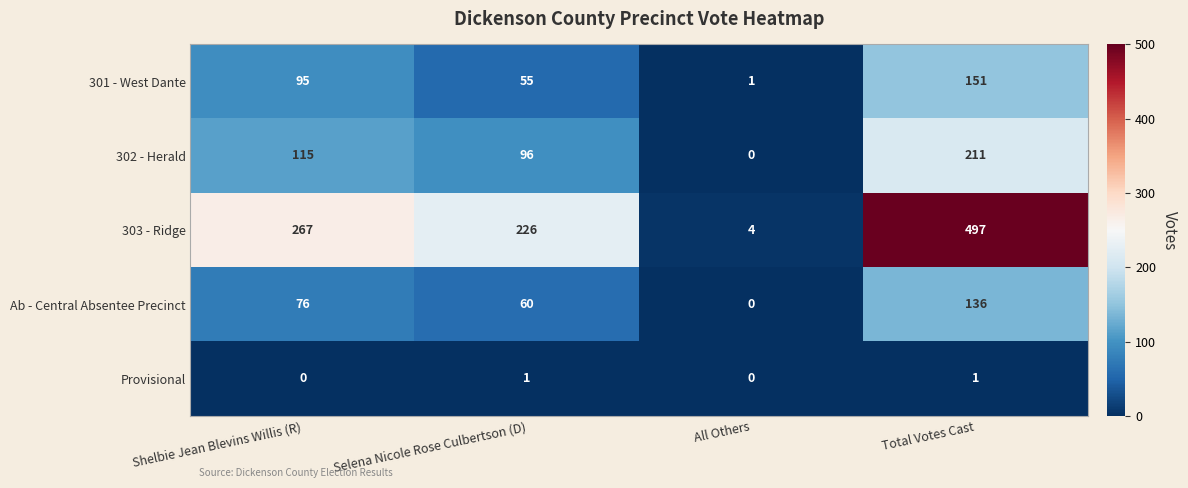

Reading left to right, list all the values displayed in this chart.

301 - West Dante: Shelbie Jean Blevins Willis (R)=95	Selena Nicole Rose Culbertson (D)=55	All Others=1	Total Votes Cast=151
302 - Herald: Shelbie Jean Blevins Willis (R)=115	Selena Nicole Rose Culbertson (D)=96	All Others=0	Total Votes Cast=211
303 - Ridge: Shelbie Jean Blevins Willis (R)=267	Selena Nicole Rose Culbertson (D)=226	All Others=4	Total Votes Cast=497
Ab - Central Absentee Precinct: Shelbie Jean Blevins Willis (R)=76	Selena Nicole Rose Culbertson (D)=60	All Others=0	Total Votes Cast=136
Provisional: Shelbie Jean Blevins Willis (R)=0	Selena Nicole Rose Culbertson (D)=1	All Others=0	Total Votes Cast=1